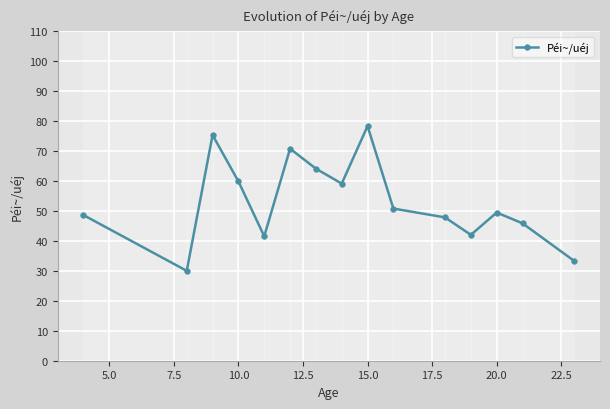

Reading left to right, list all the values displayed in this chart.

48.6	30.0	75.3	59.9	41.5	70.8	64.1	59.1	78.3	50.8	47.8	42.0	49.5	45.9	33.3